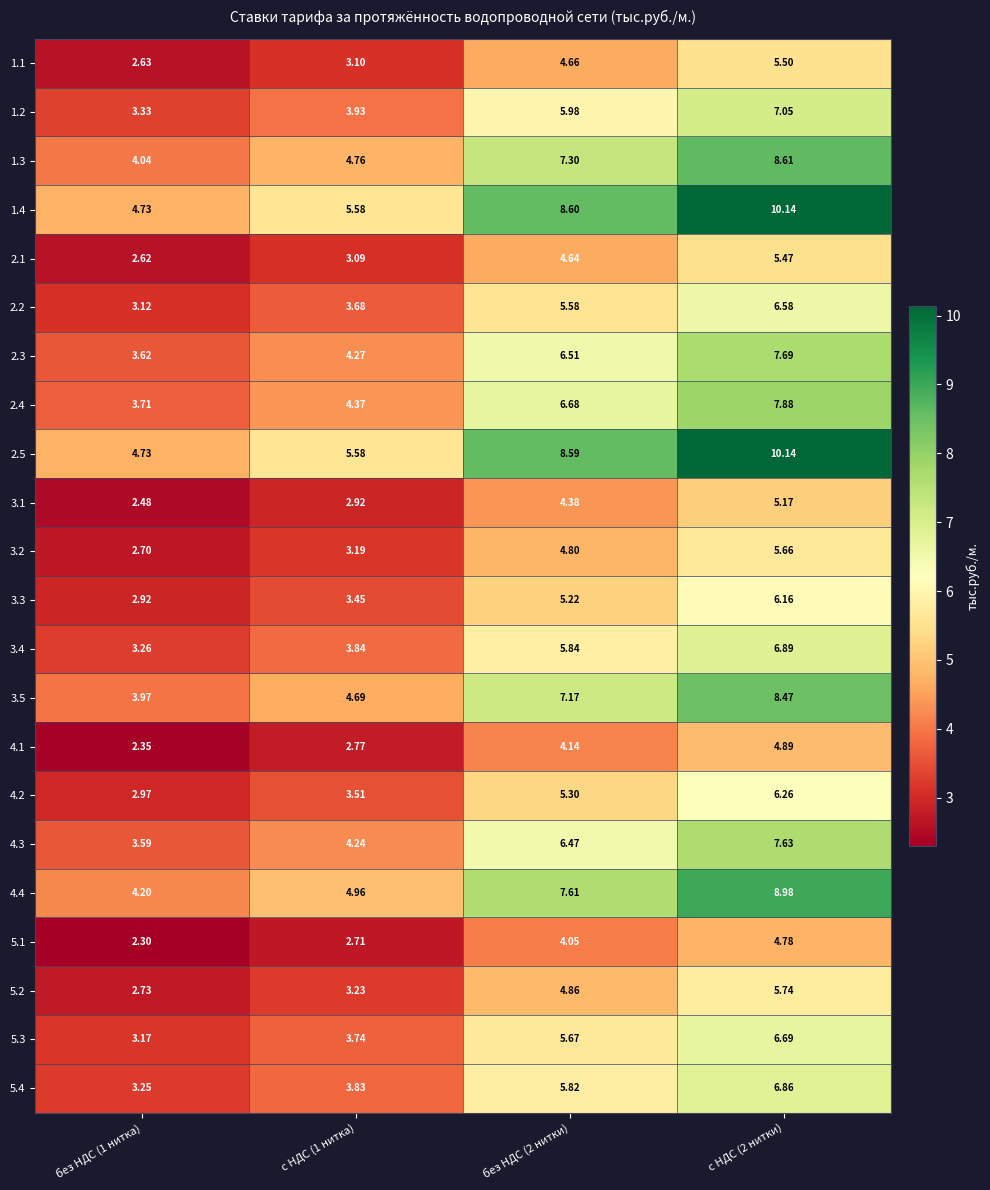

Is the value of 3.3 at с НДС (1 нитка) greater than the value of 5.3 at с НДС (1 нитка)?

No